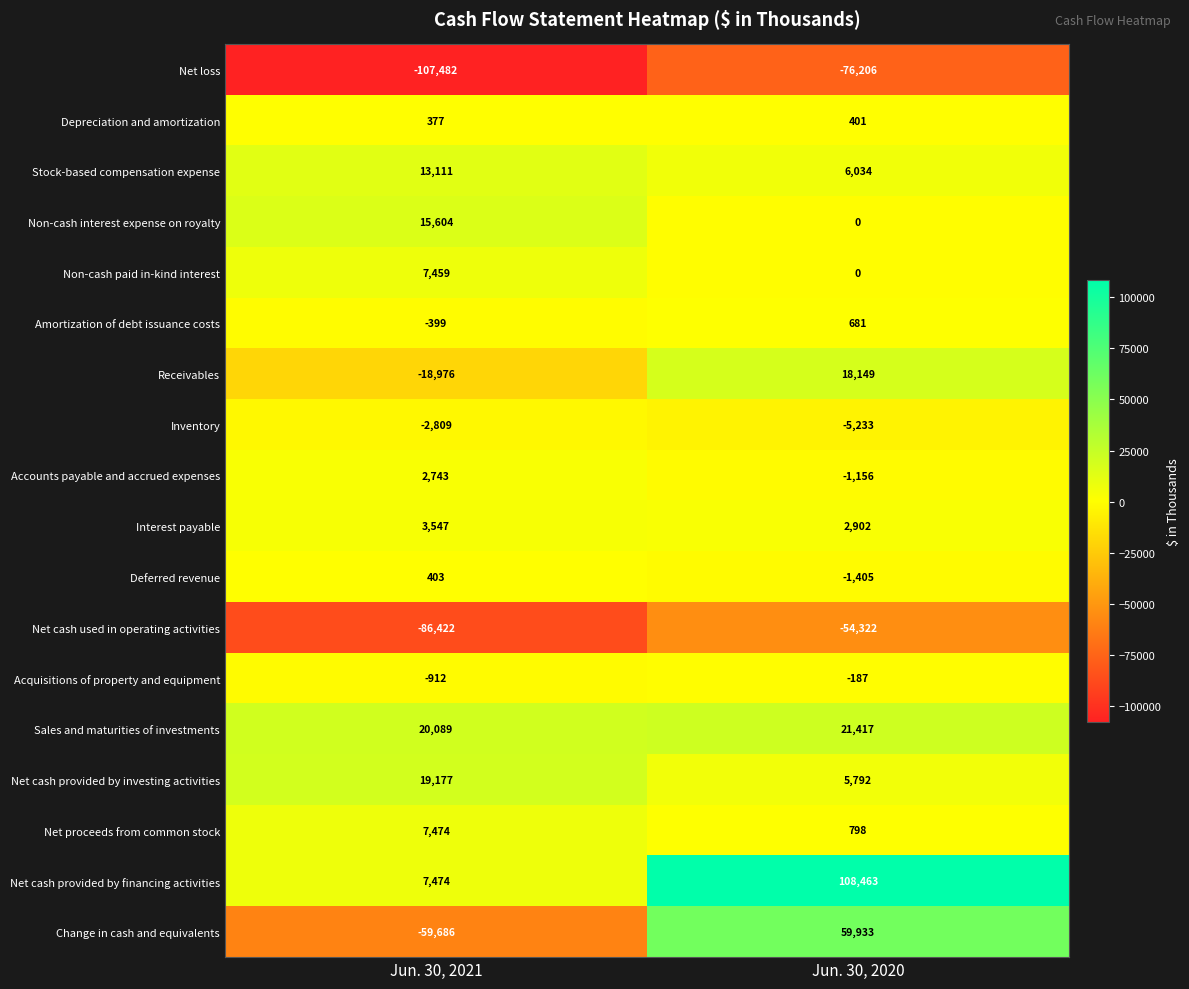

True or false: Deferred revenue has a value of 265 at Jun. 30, 2021.

False